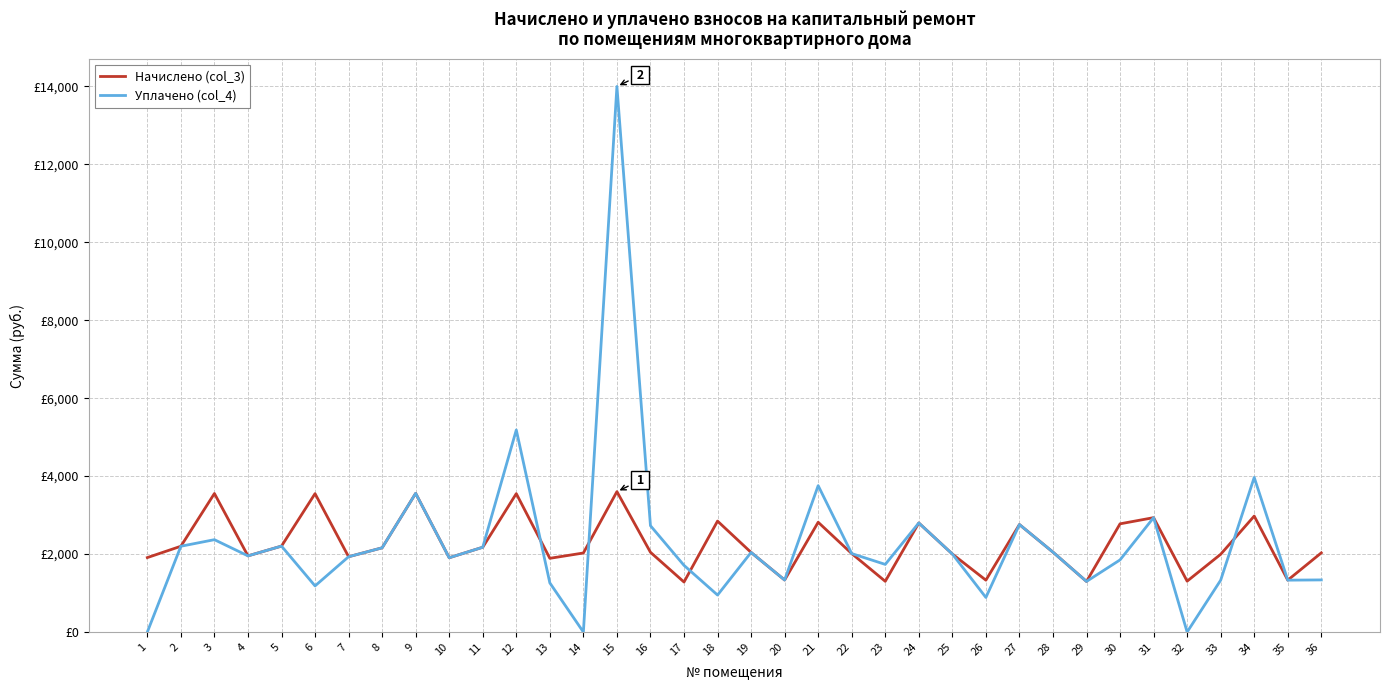

What are all the series names shown in the legend?

Начислено (col_3), Уплачено (col_4)